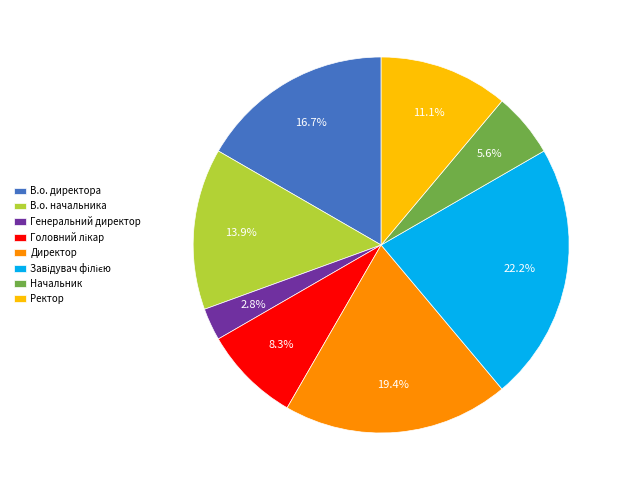

Combined, do В.о. директора and Ректор account for over 50%?

No